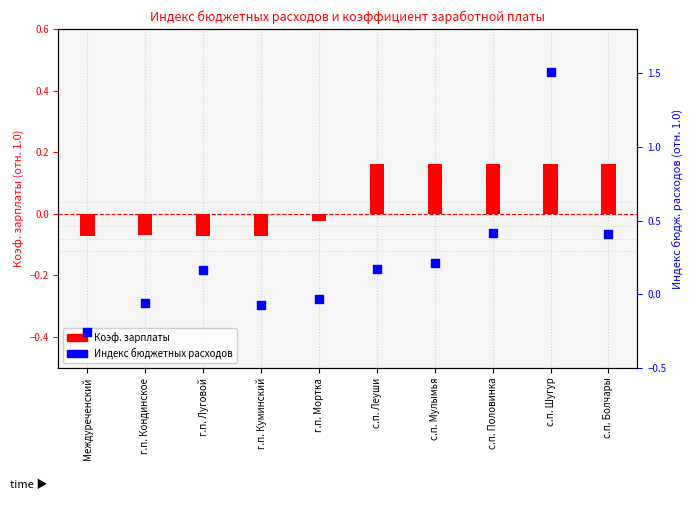

Which series reaches the maximum Y coordinate?

Индекс бюджетных расходов